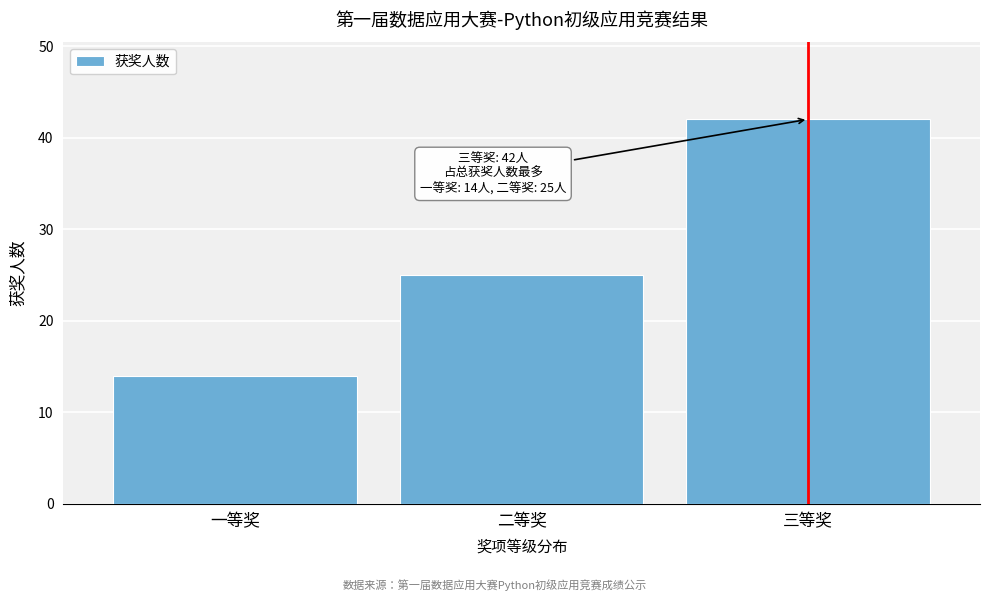

Reading left to right, what are all the values shown in this chart?

14	25	42